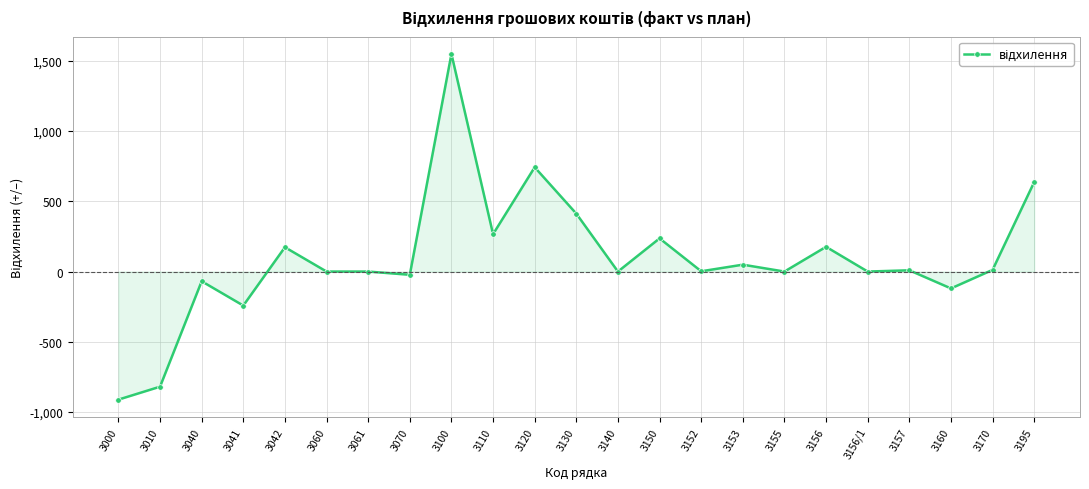

At which category does the data reach its first local peak?

3040